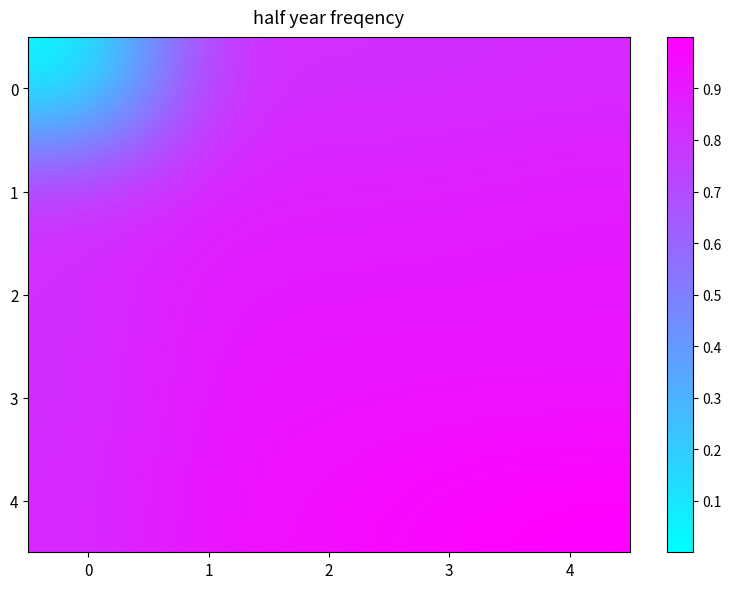

What is the maximum value shown in the chart?

1.0